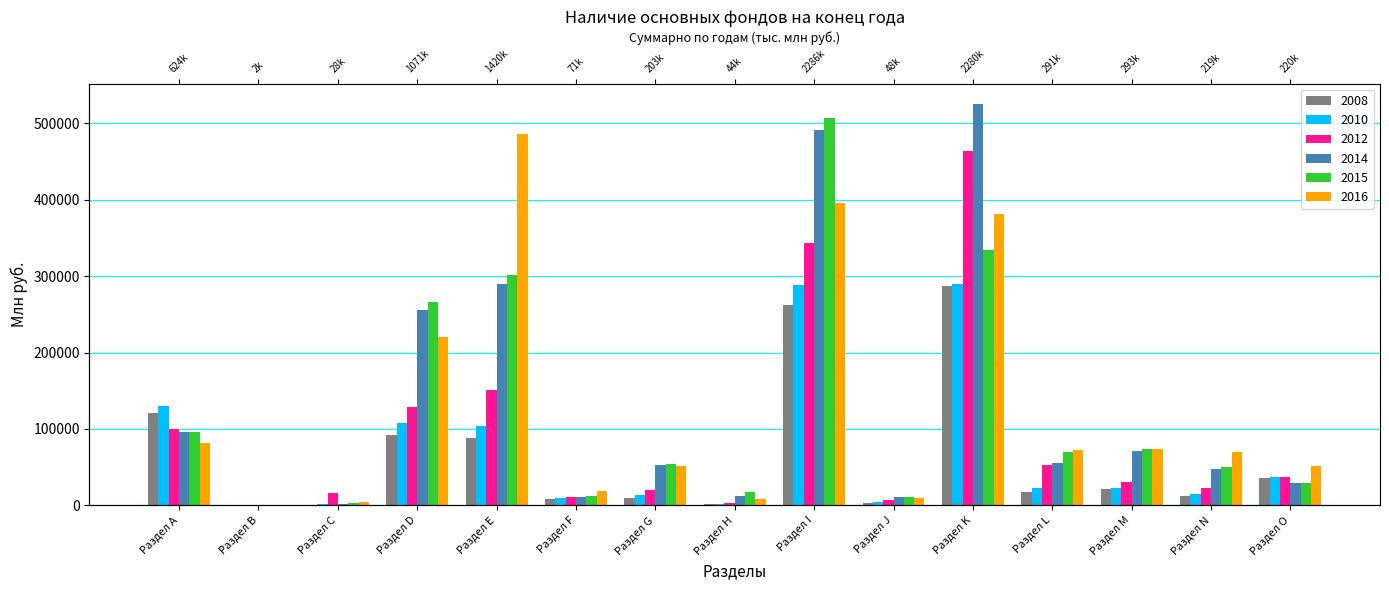

What is the difference between the 2012 values at Раздел I and Раздел L?

289967